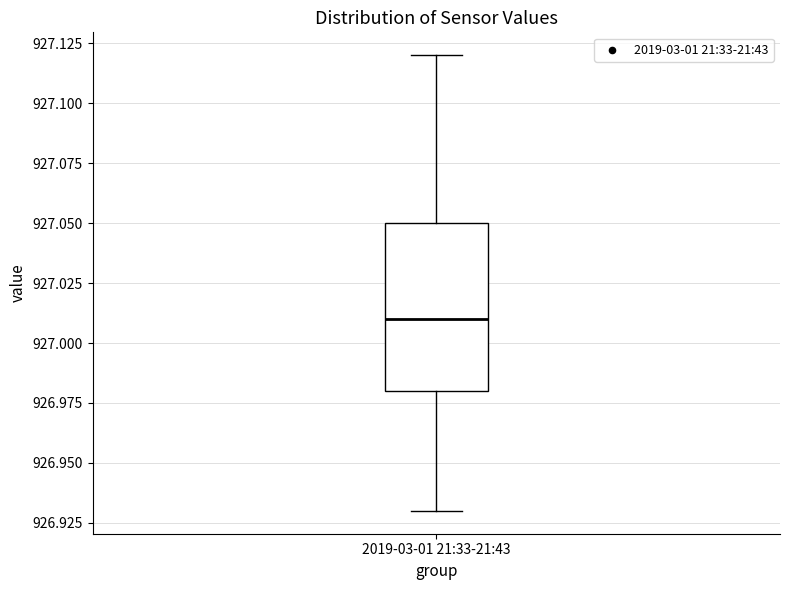

Read this box plot against the y-axis: the position of the median line, the range covered by the box, and the ends of both whiskers. The values are not printed on the chart, so give them approximately, as read against the axis.

median 927.01, box 926.98 to 927.05, whiskers 926.93 to 927.12